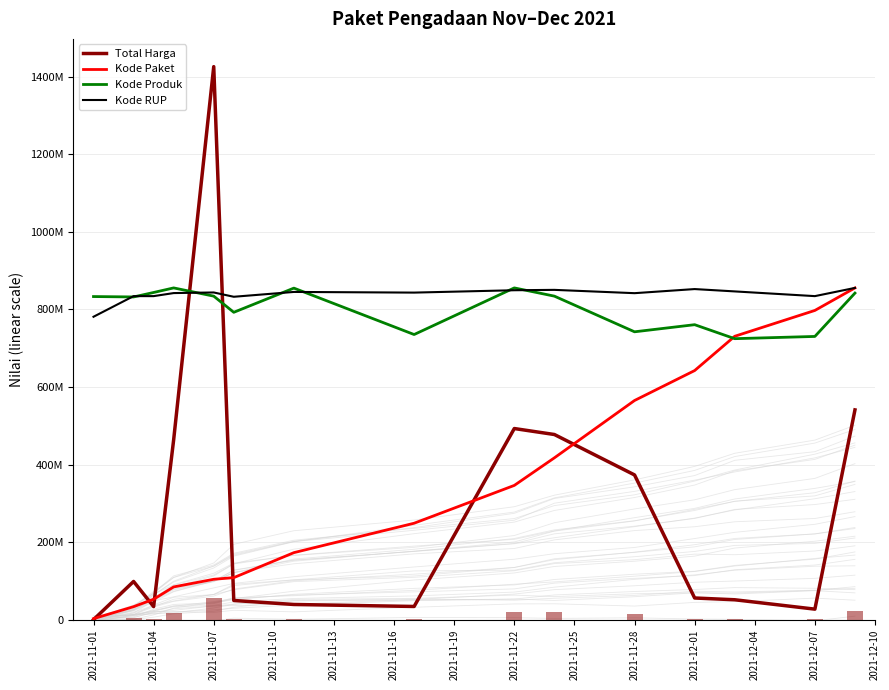

What is the sum of all Kode Paket values?

5164745125.9